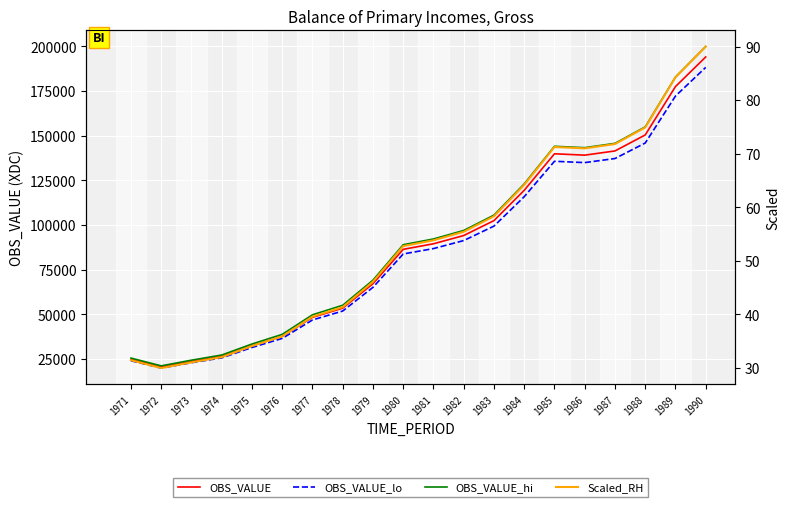

True or false: OBS_VALUE_lo and OBS_VALUE_hi intersect in this chart.

False